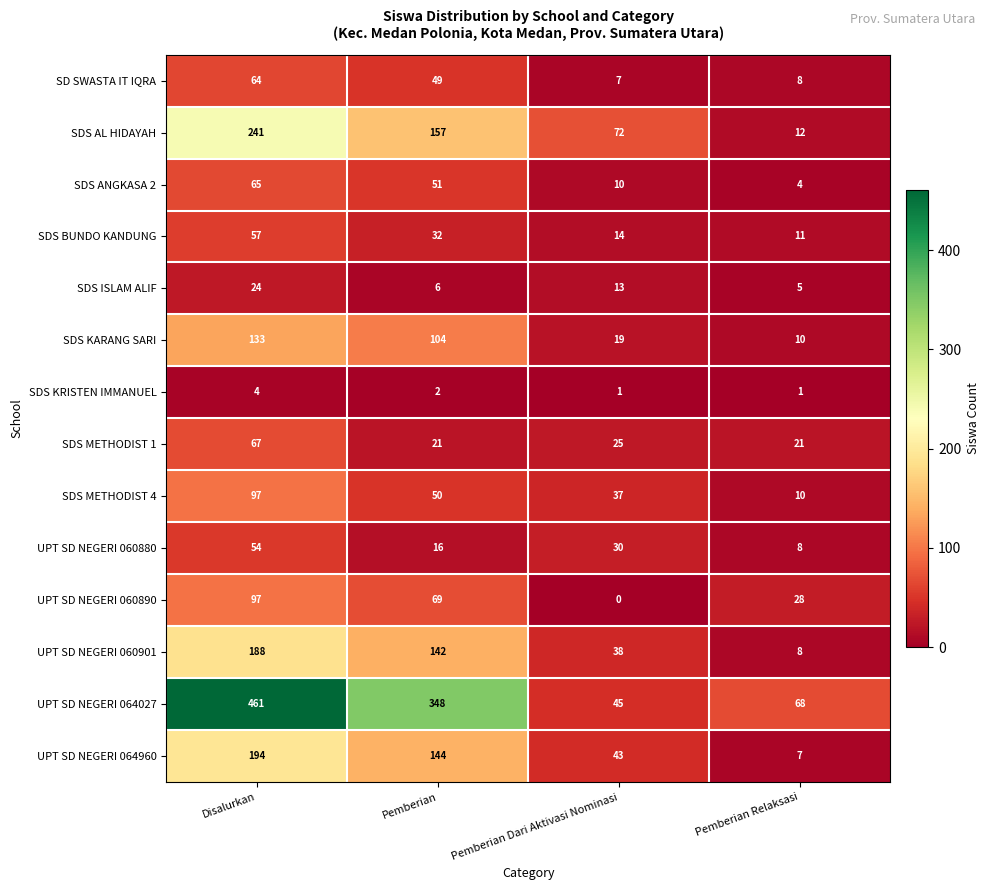

Which series has the widest spread of values?

UPT SD NEGERI 064027